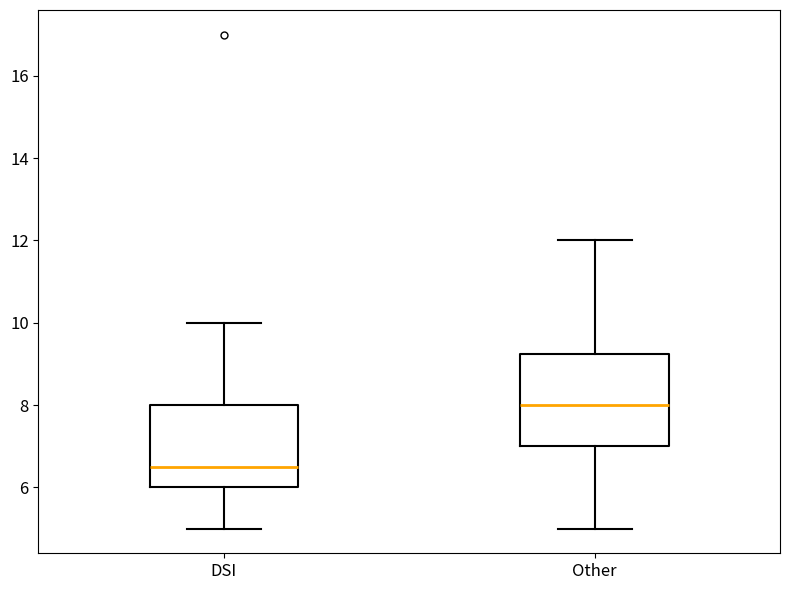

Which box is the tallest, from its lower edge to its upper edge?

Other